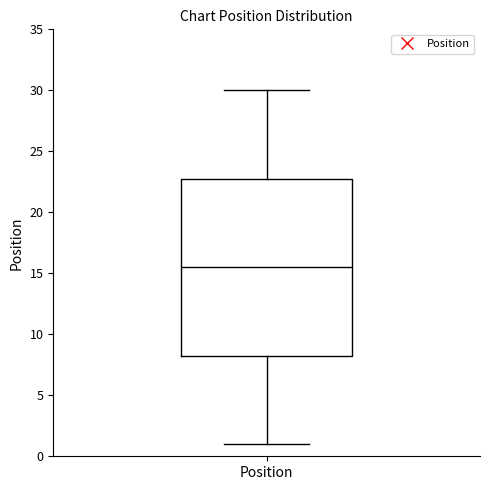

Where does the lower whisker of the box for Position end on the y-axis? The values are not printed on the chart, so give them approximately, as read against the axis.

1.0